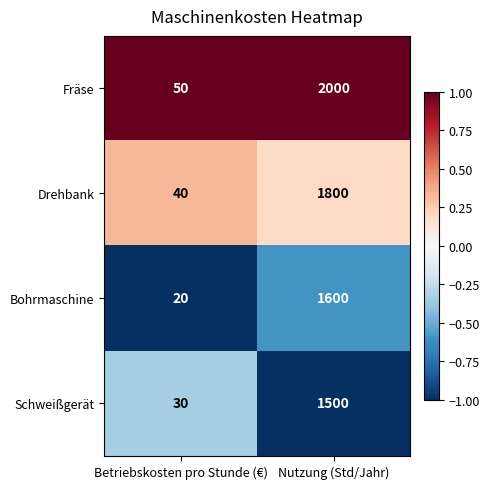

The value of Bohrmaschine at Nutzung (Std/Jahr) is 2297. True or false?

False